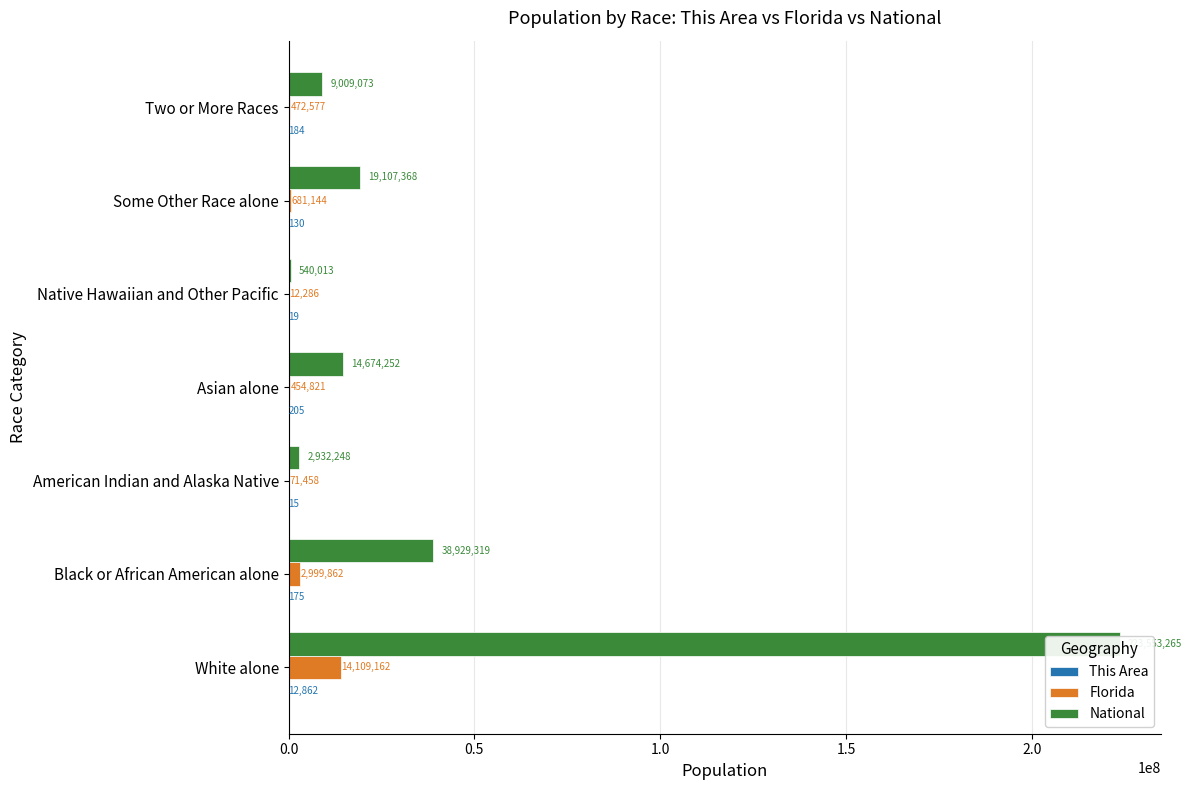

Are the bars grouped side by side (vs. stacked)?

Yes